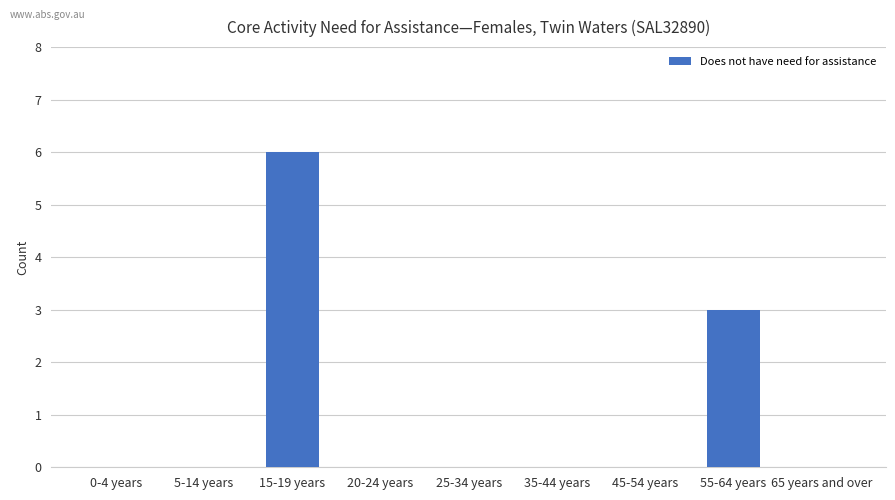

What is the change in value from 15-19 years to 20-24 years?

-6